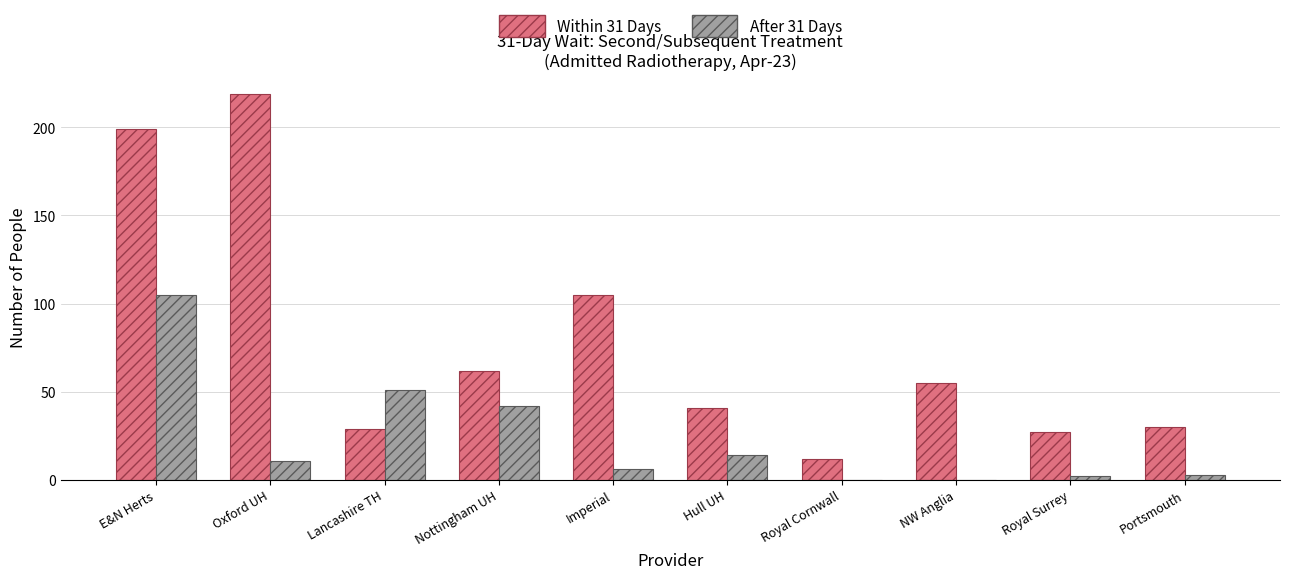

Is the value of After 31 Days at Oxford UH greater than the value of Within 31 Days at Hull UH?

No